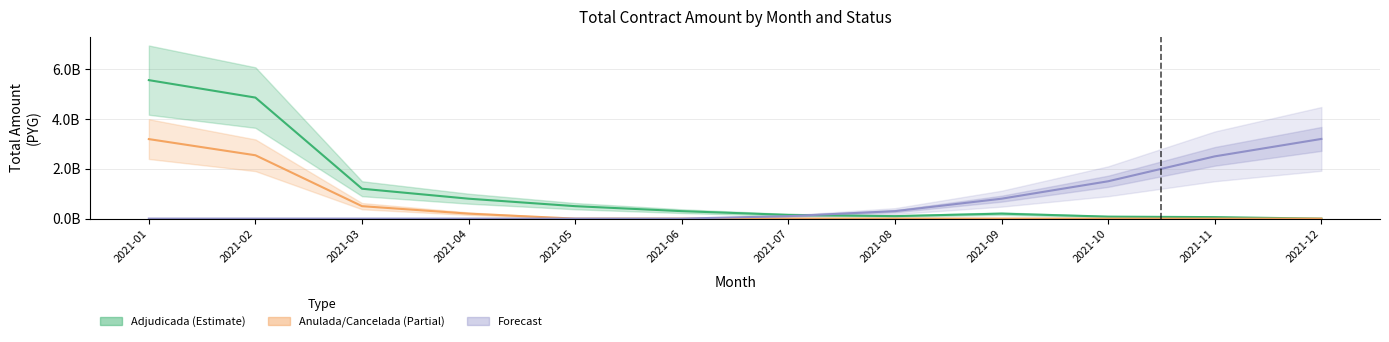

Rank the series by their maximum value, from lowest to highest.

Anulada/Cancelada (Partial), Forecast, Adjudicada (Estimate)